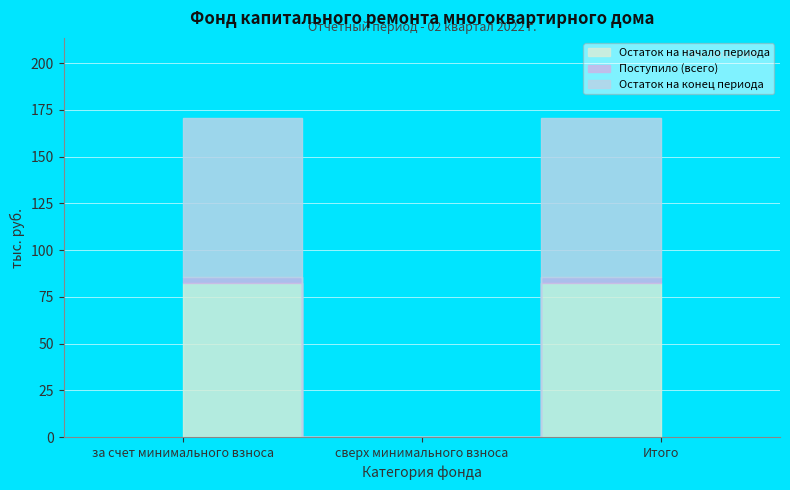

The value of Остаток на начало периода at за счет минимального взноса is 82.4. True or false?

True